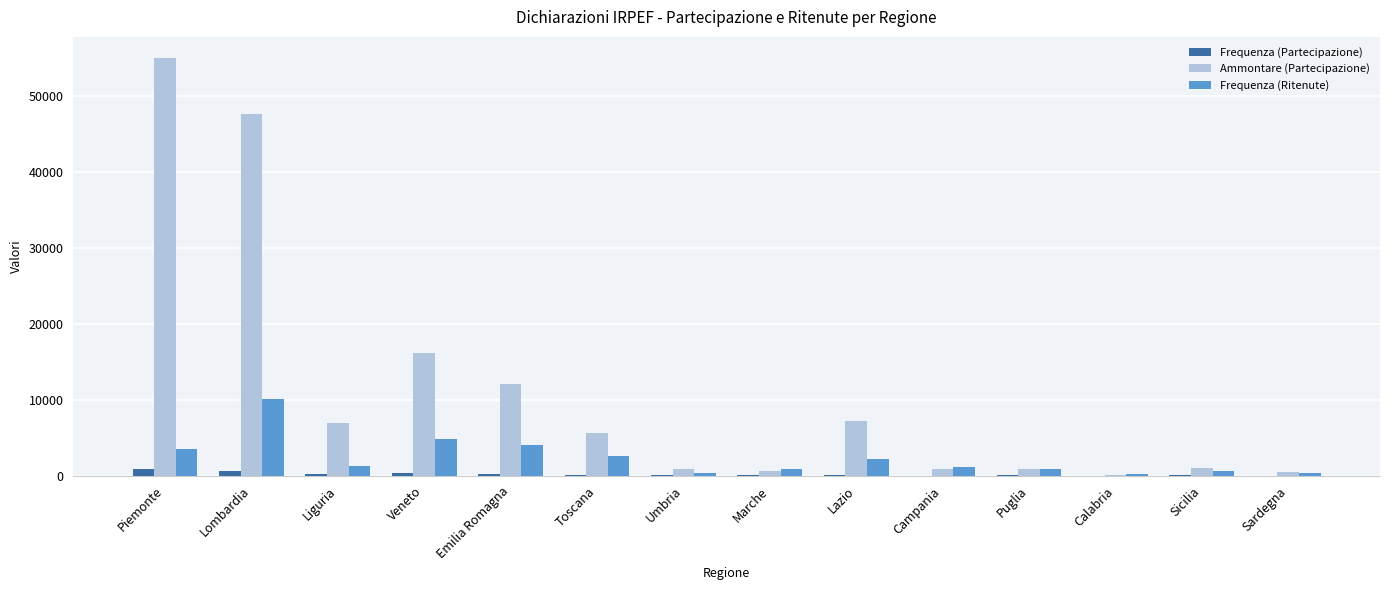

How many categories are shown in the chart?

14